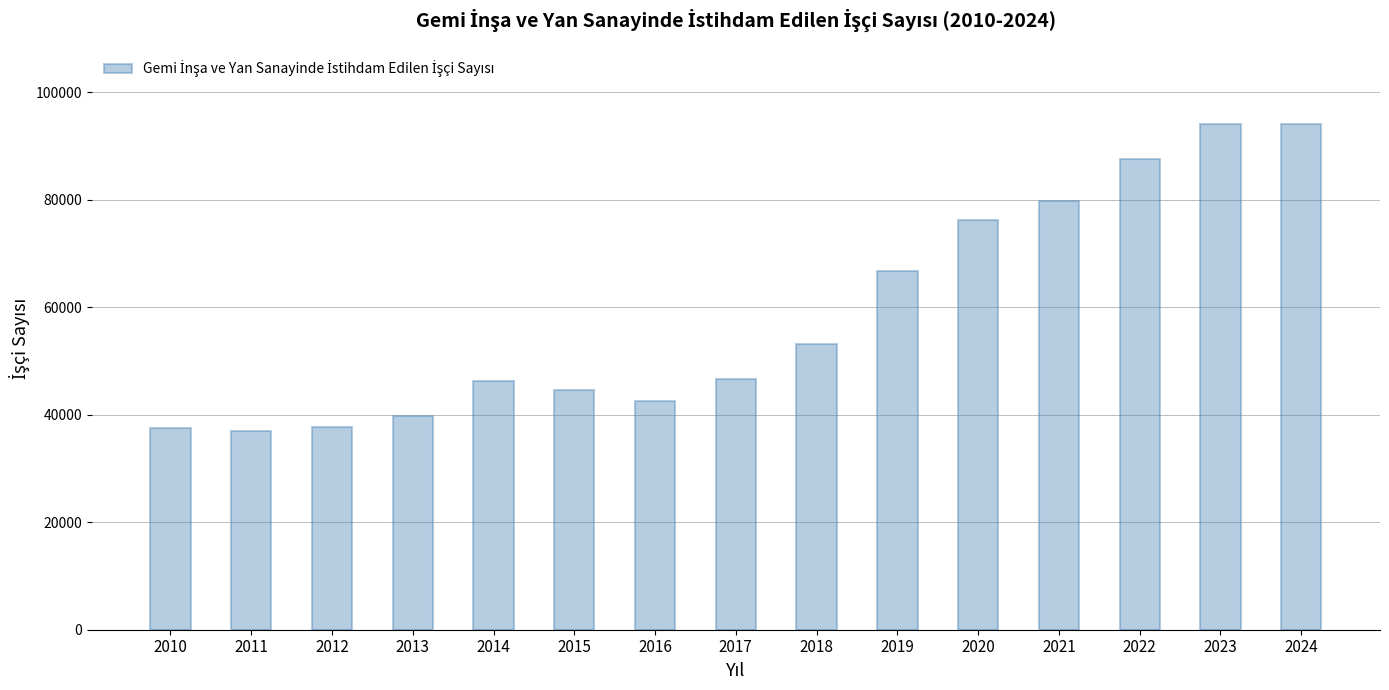

What is the approximate value at 2019?

66696.0